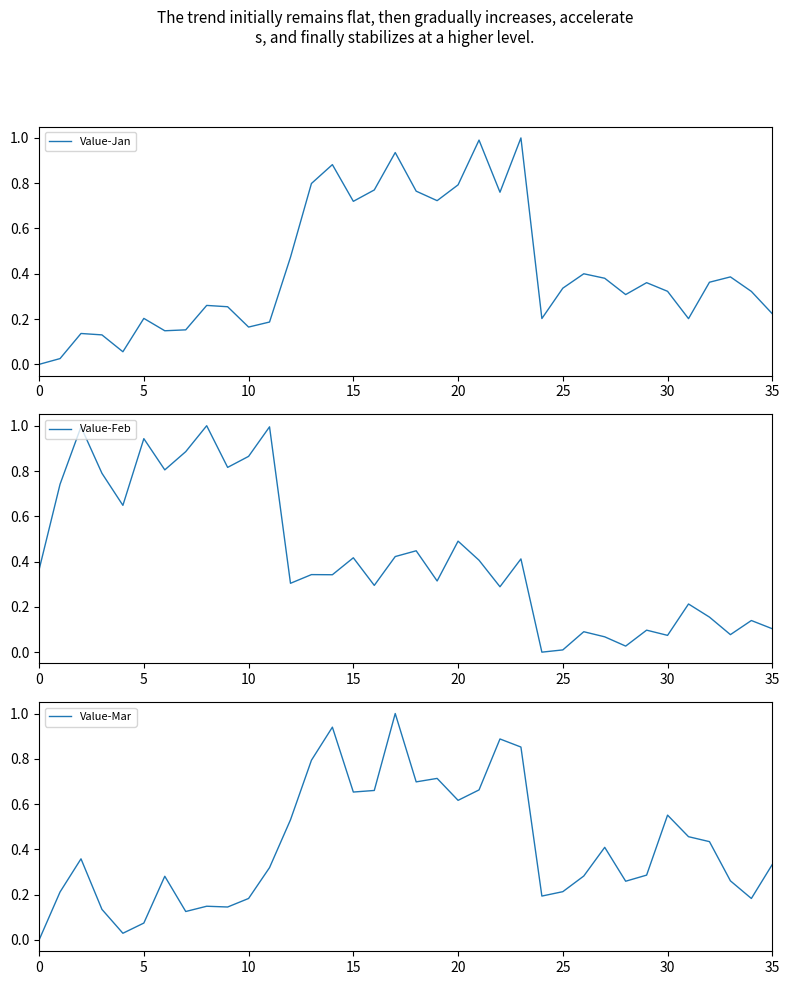

Rank the series by their maximum value, from lowest to highest.

Value-Jan, Value-Feb, Value-Mar